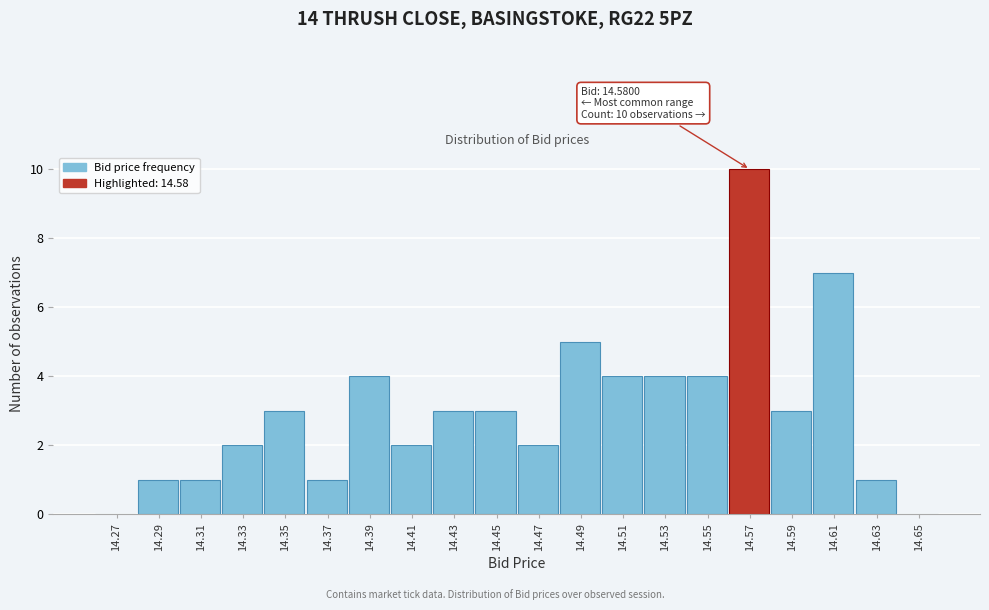

Reading left to right, transcribe all the data shown in this chart.

14.27=0	14.29=1	14.31=1	14.33=2	14.35=3	14.37=1	14.39=4	14.41=2	14.43=3	14.45=3	14.47=2	14.49=5	14.51=4	14.53=4	14.55=4	14.57=10	14.59=3	14.61=7	14.63=1	14.65=0